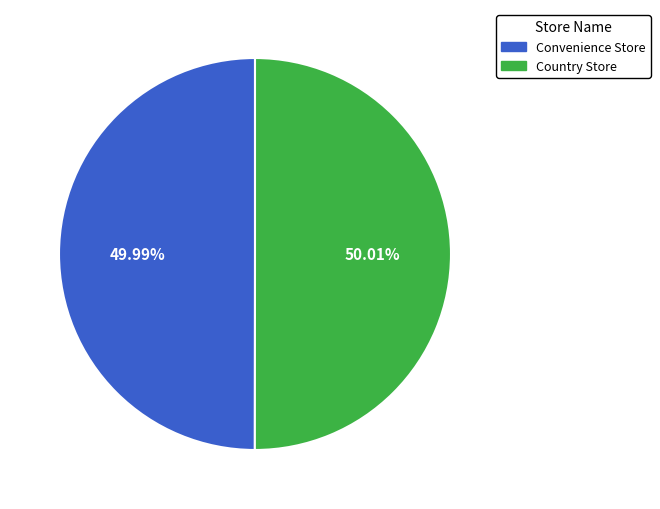

To the nearest percent, what is the average slice percentage?

50%